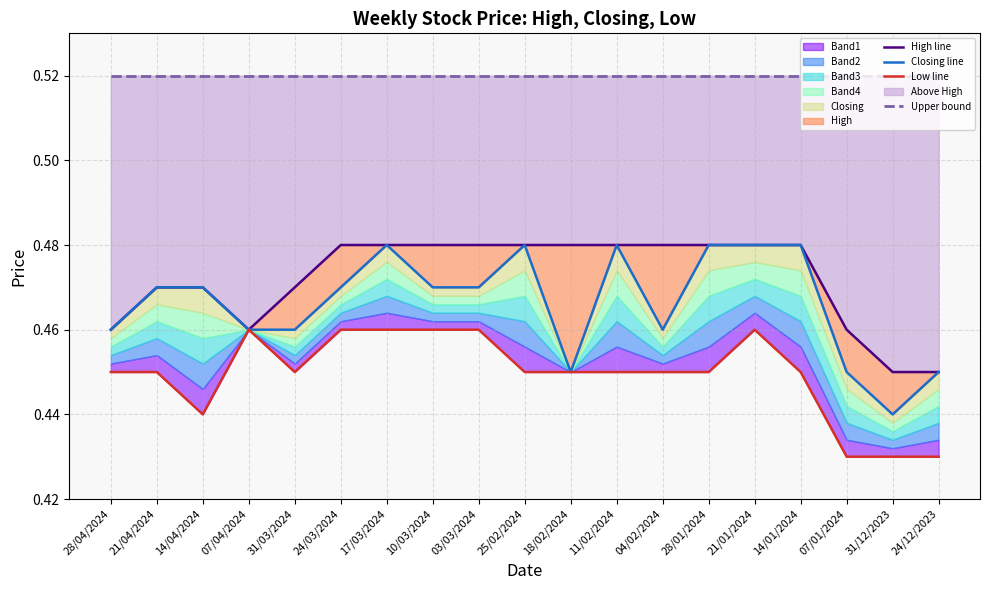

Between 11/02/2024 and 28/01/2024, which is larger?

11/02/2024